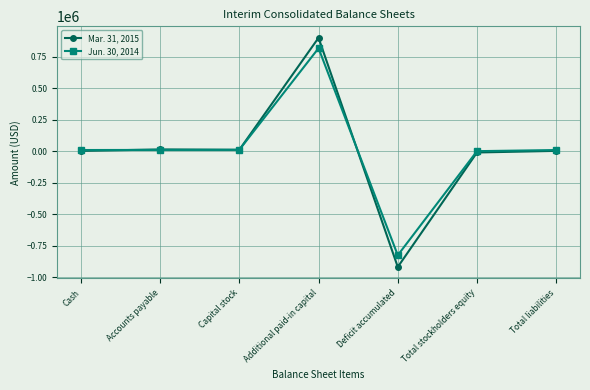

Which series has the widest spread of values?

Mar. 31, 2015